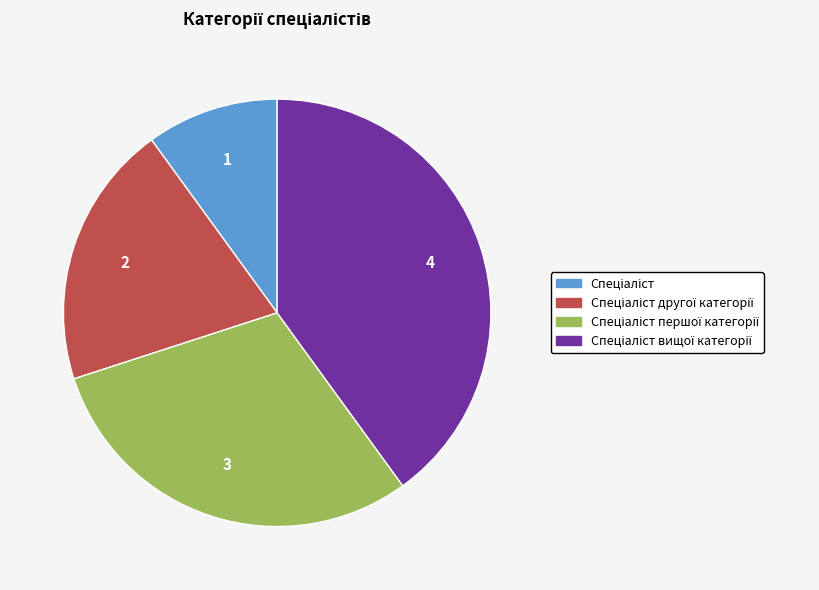

Is there any slice that represents more than half of the pie?

No